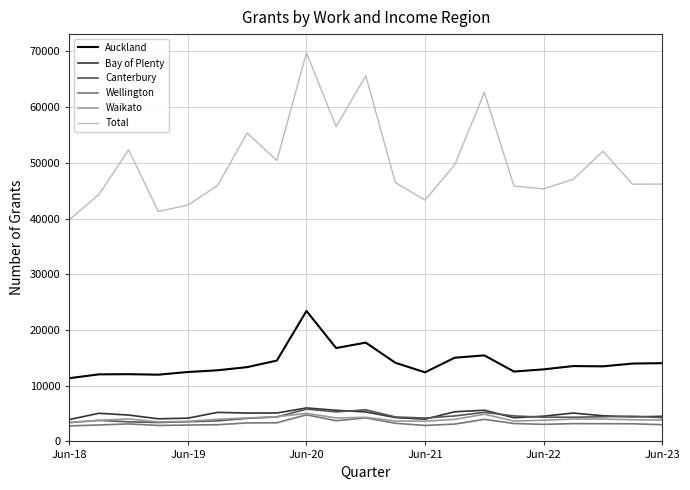

Which series has the largest range (max minus min)?

Total